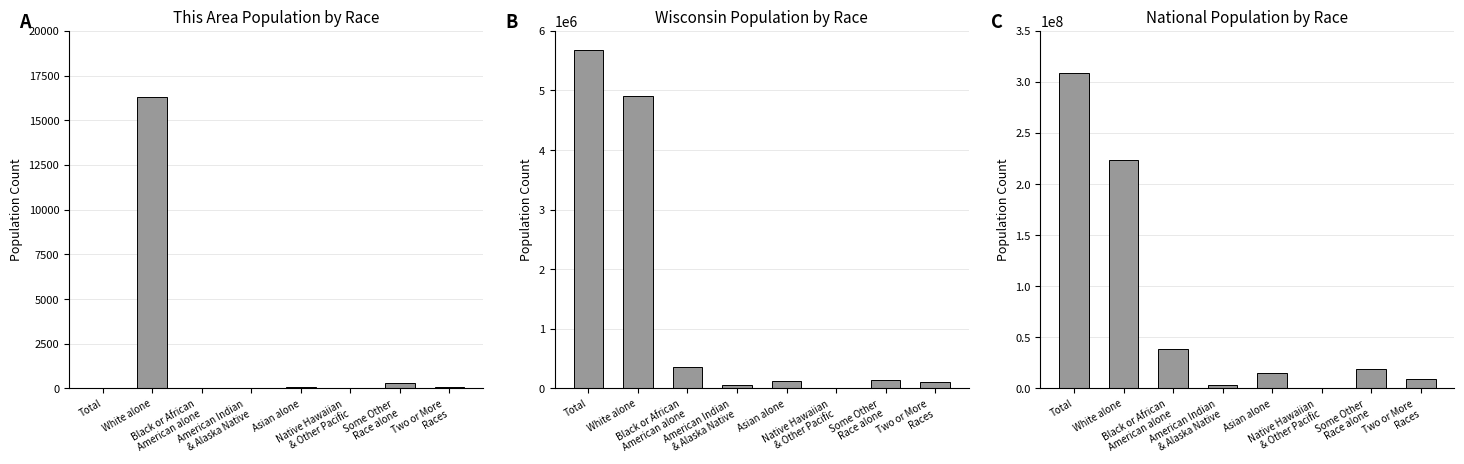

Is it true that National equals 4797045 at American Indian
& Alaska Native?

False